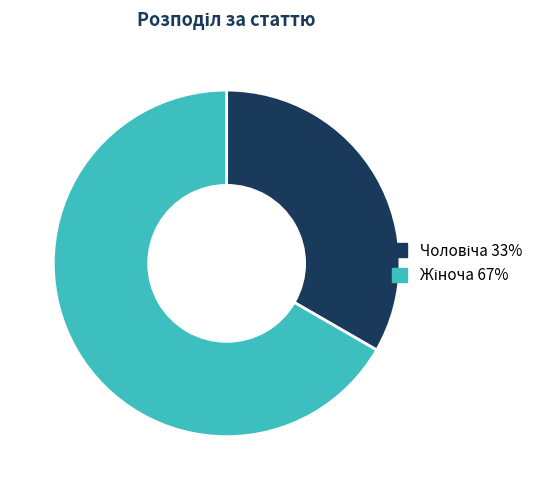

Is there any slice that represents more than half of the pie?

Yes